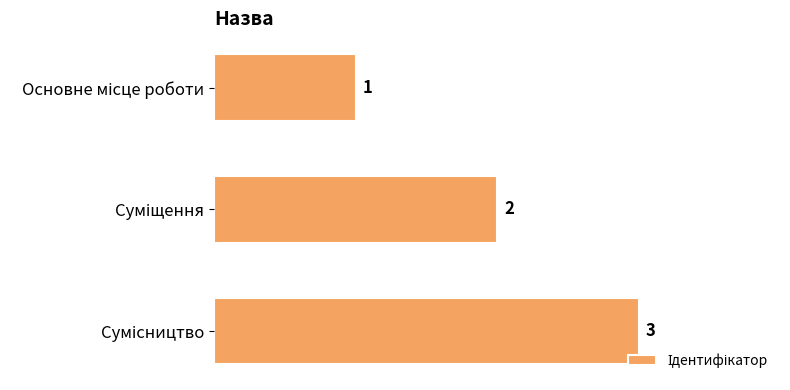

How many values are between 1 and 3?

3